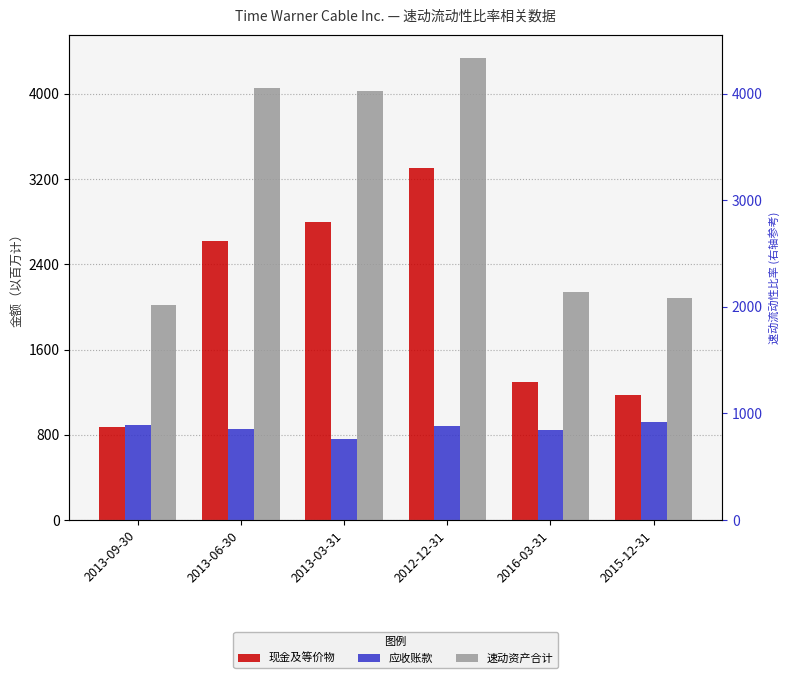

How many values in the 应收账款 series exceed 883?

2